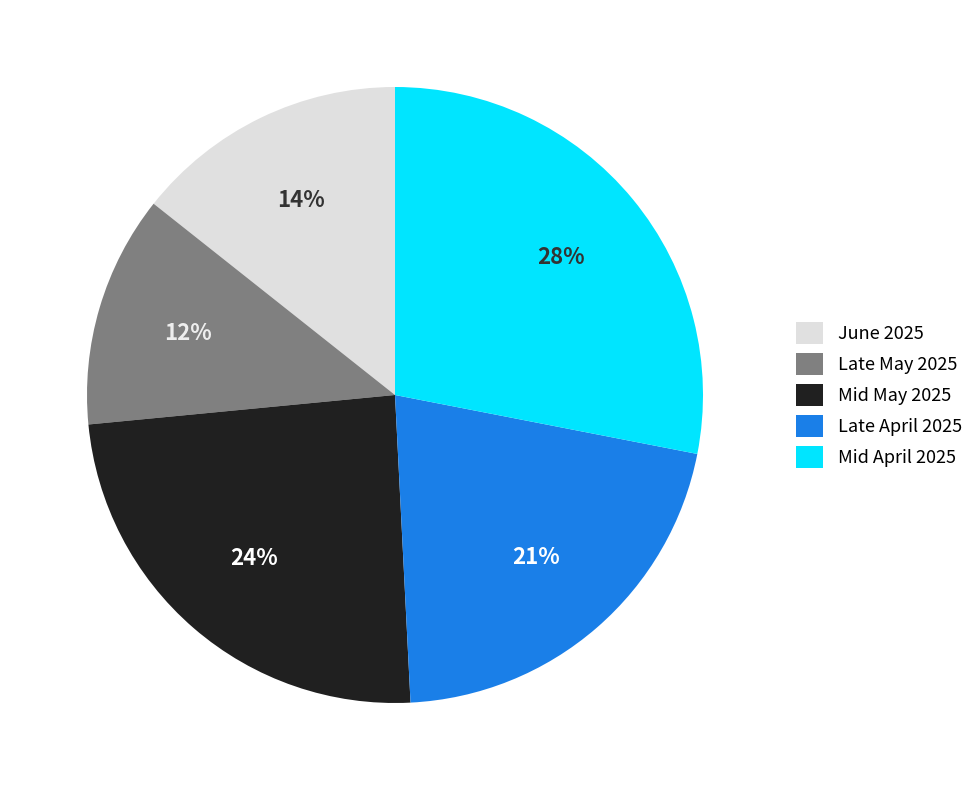

Combined, do Mid May 2025 and Late May 2025 account for over 50%?

No